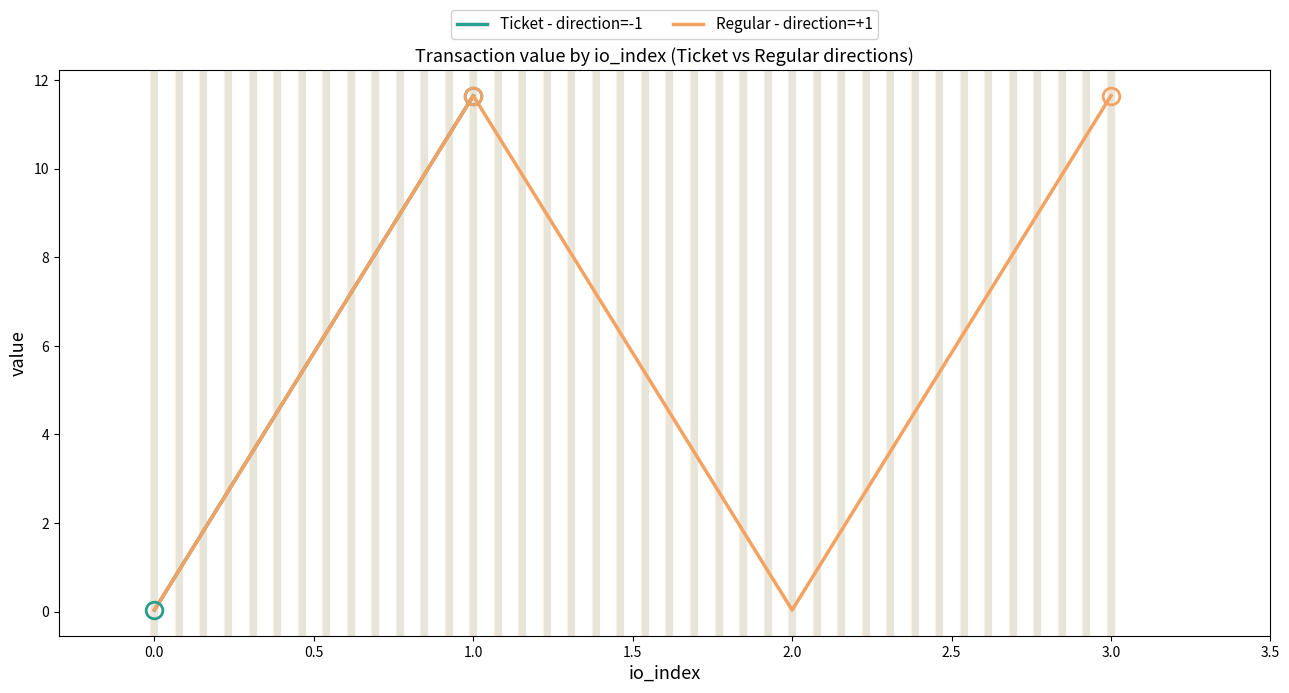

In Regular - direction=+1, how many points are lower than both neighbors (excluding endpoints)?

1